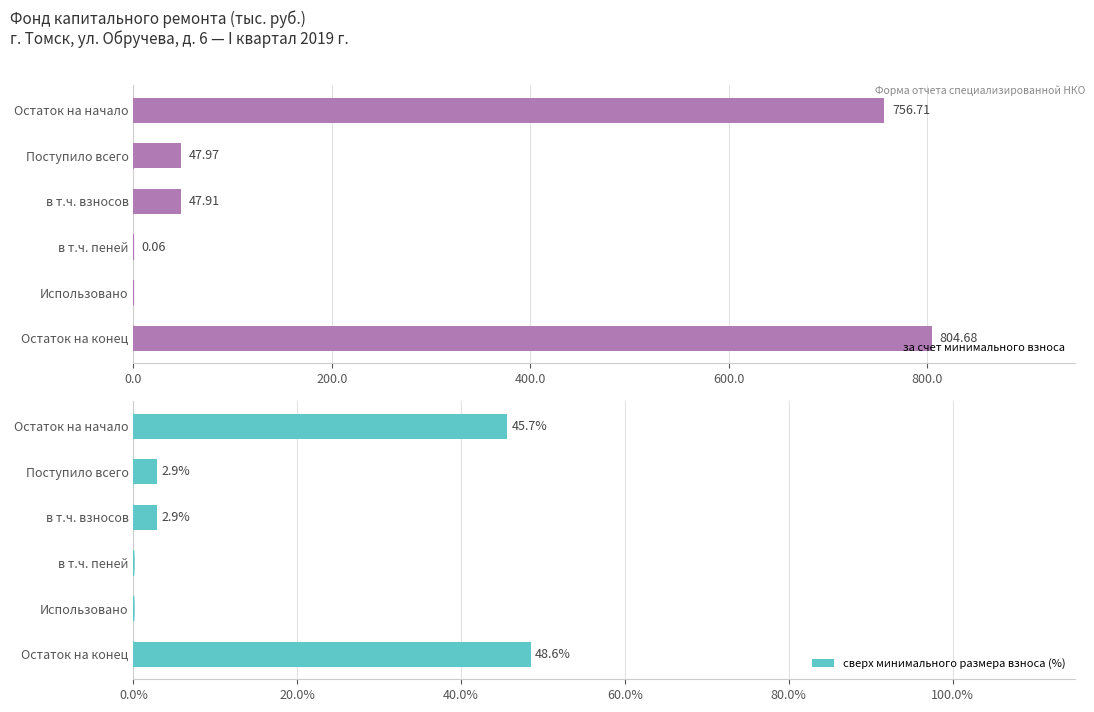

What is the value of the сверх минимального размера взноса (%) bar at the 6th from the left?

48.6